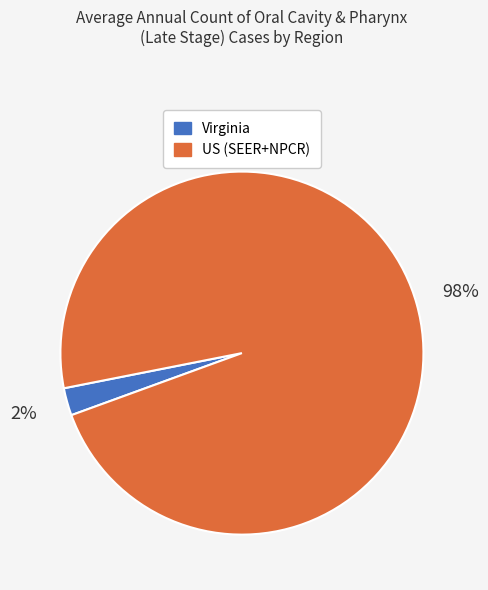

How many segments does this pie chart have?

2